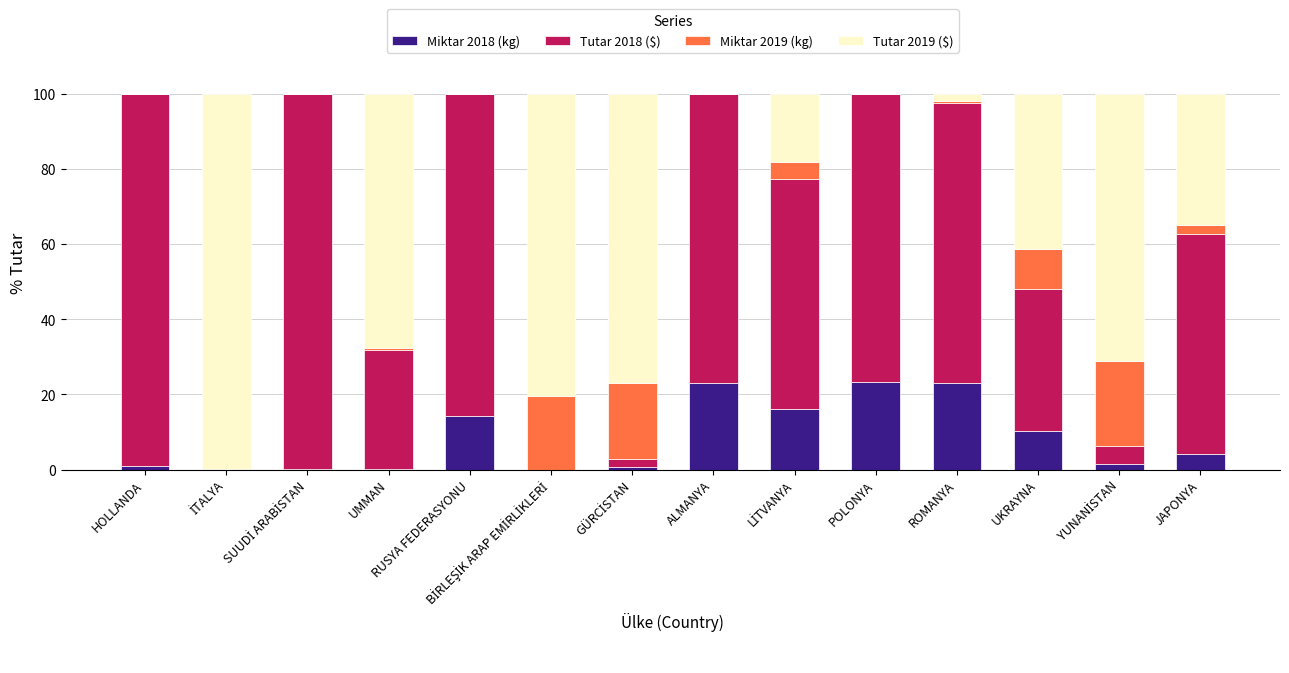

What is the label of the 10th bar from the left?

POLONYA